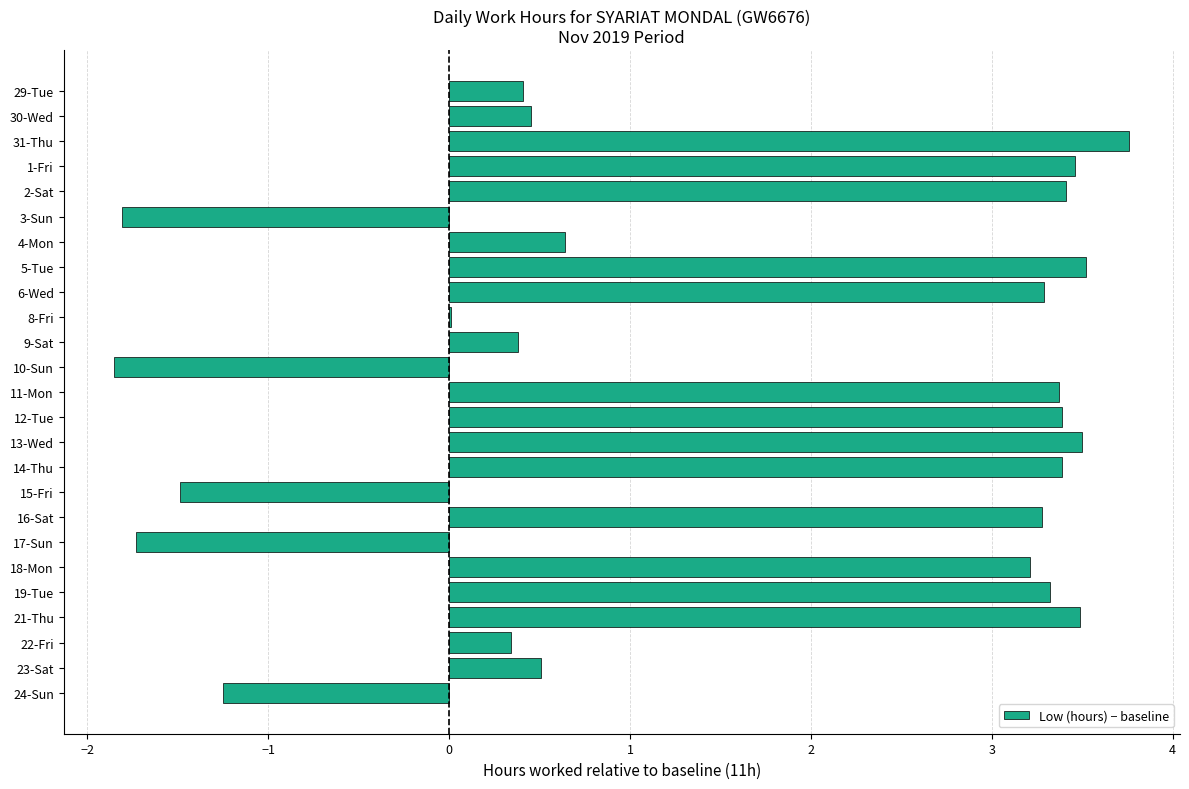

What is the change in value from 23-Sat to 24-Sun?

-1.8